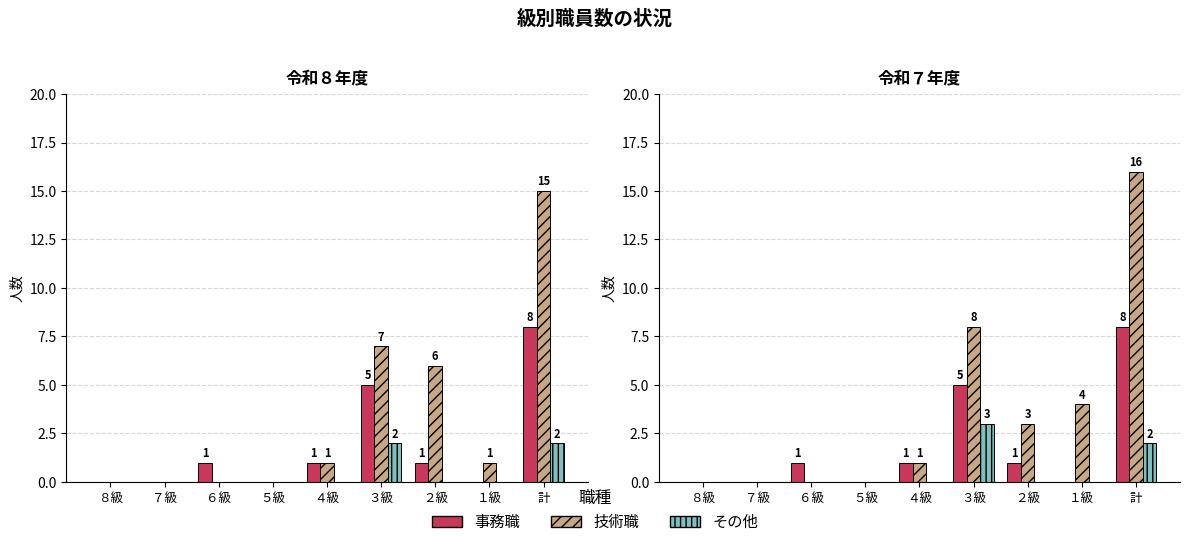

Rank the categories by 技術職 value from lowest to highest.

８級, ７級, ６級, ５級, ４級, ２級, １級, ３級, 計